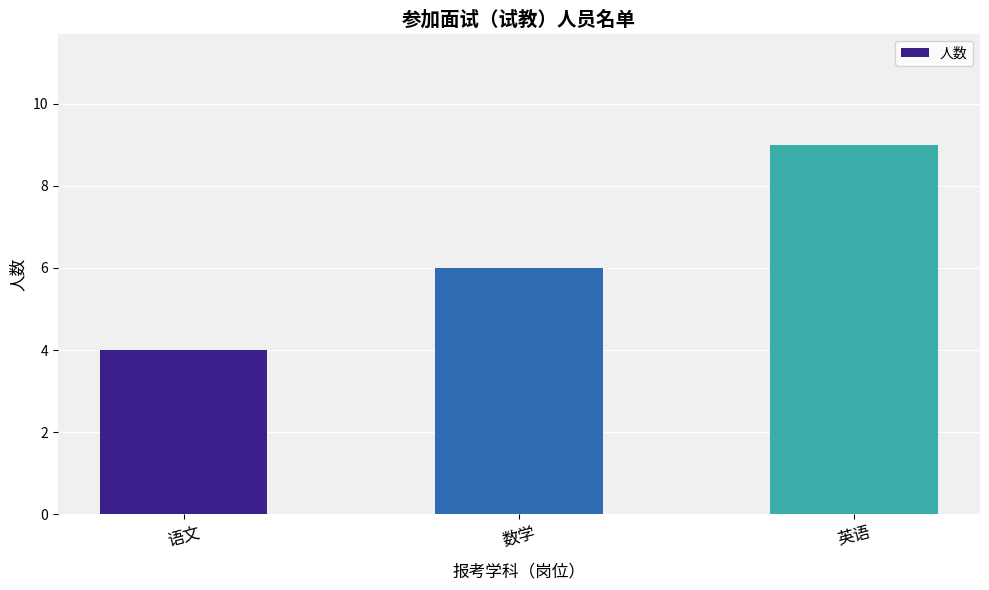

How many data points does each series have?

3